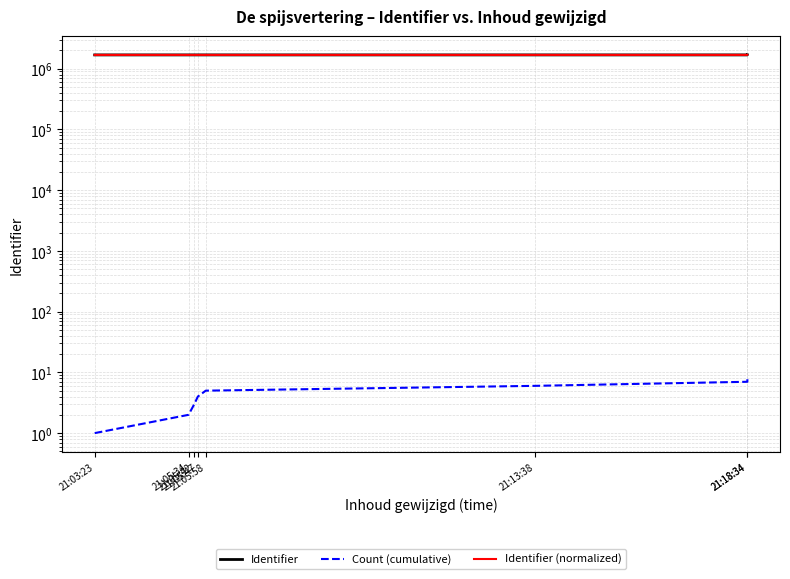

At which label does Identifier (normalized) reach its minimum?

21:05:34